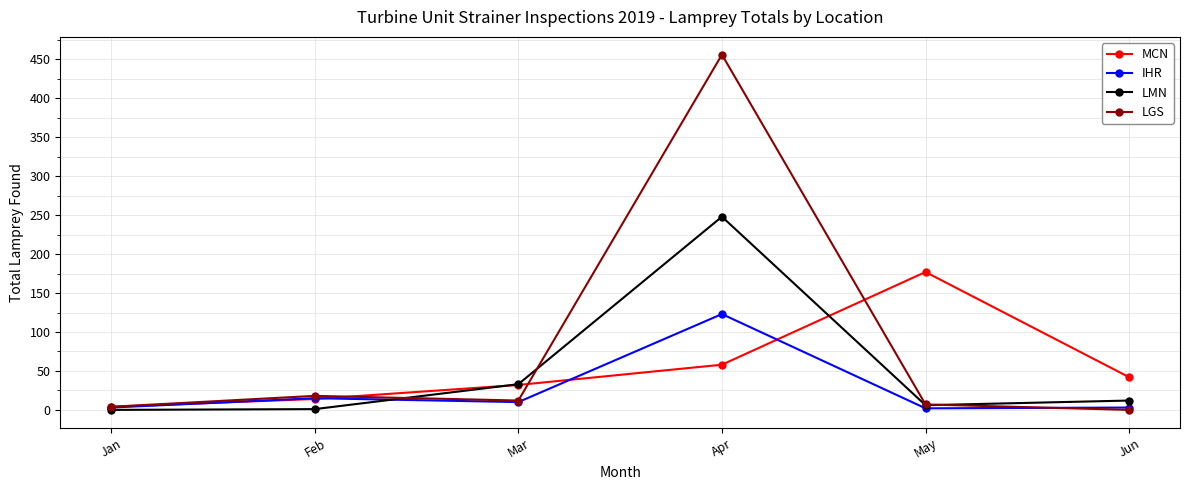

Count the number of categories in the chart.

6